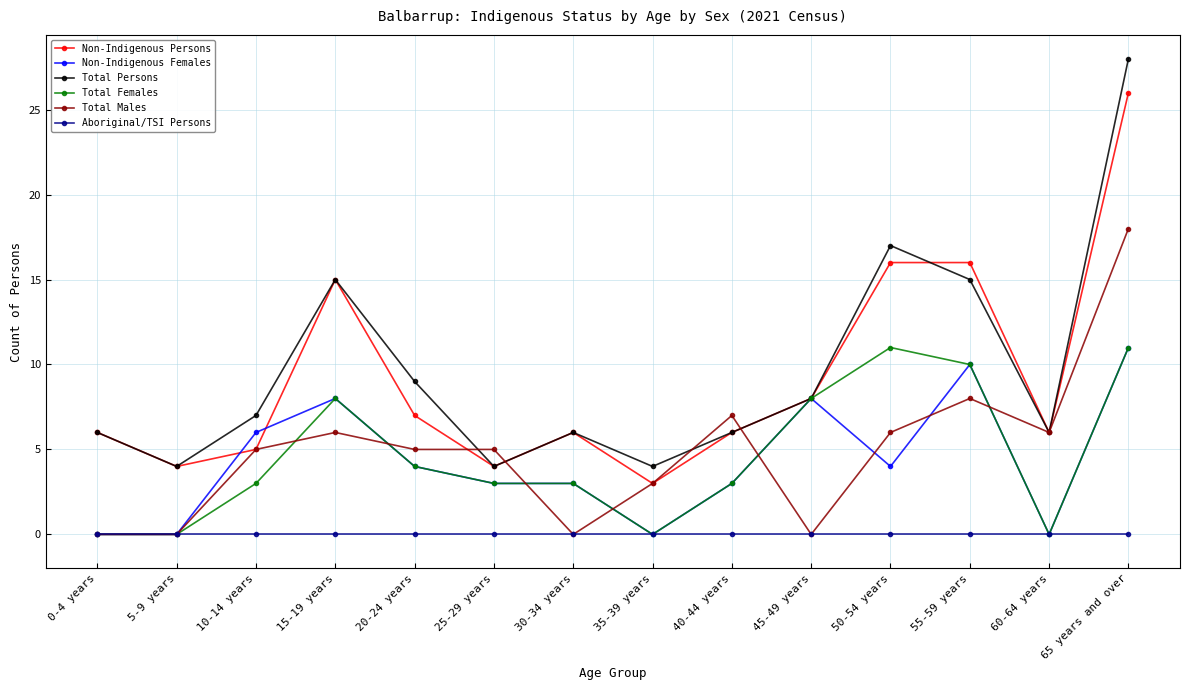

Does the chart display data point markers on the line(s)?

Yes